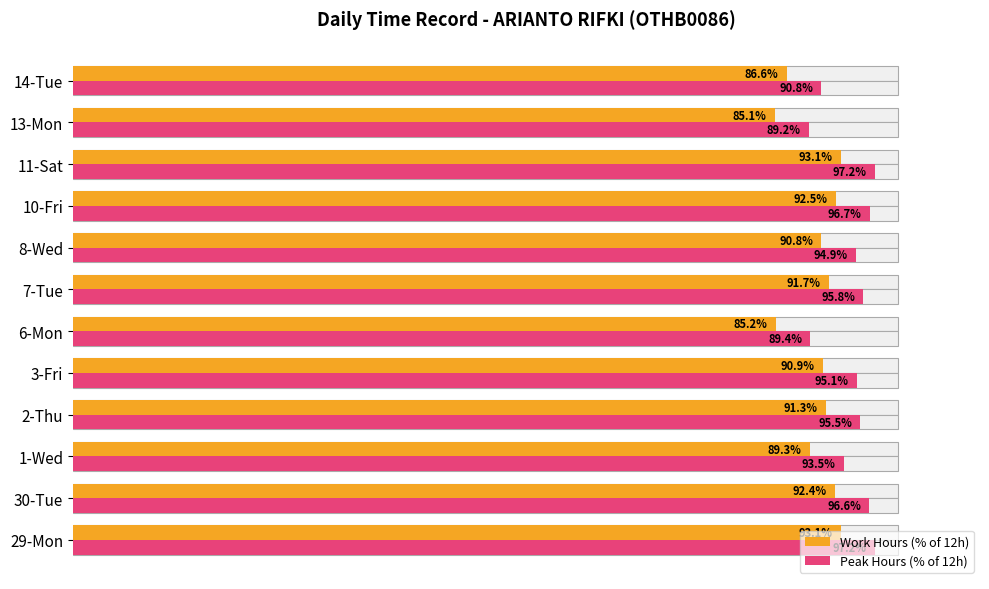

How many data points in Peak Hours (% of 12h) are less than 95?

5